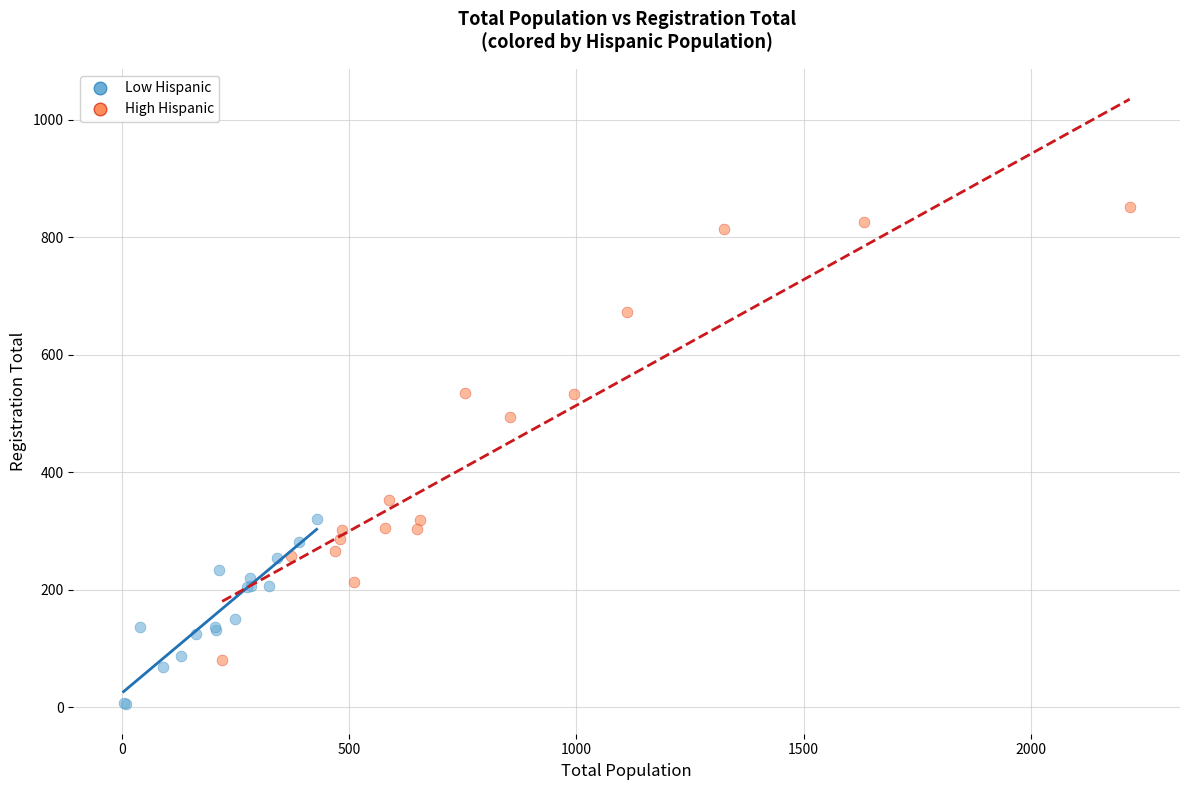

Which series reaches the minimum Y coordinate?

Low Hispanic